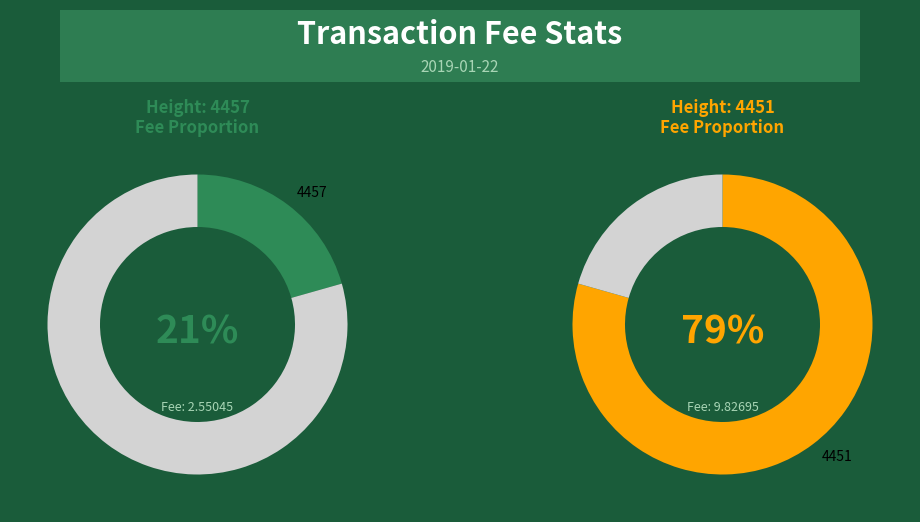

What is the change in value from 4457 to 4451?

+7.3